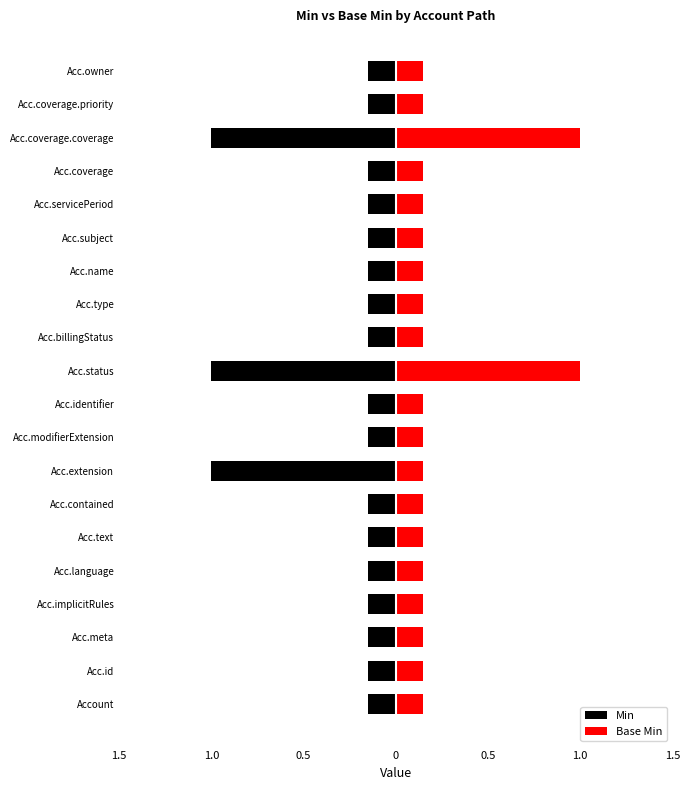

Are the bars grouped side by side (vs. stacked)?

Yes